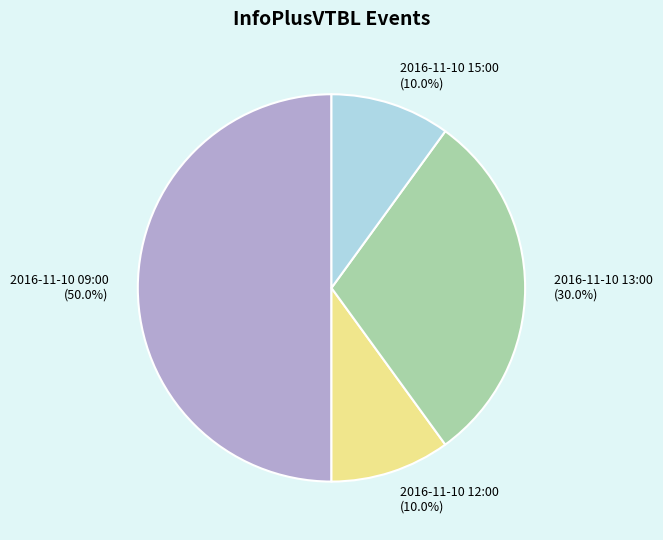

What percentage is the 2016-11-10 12:00 slice, to the nearest percent?

10%